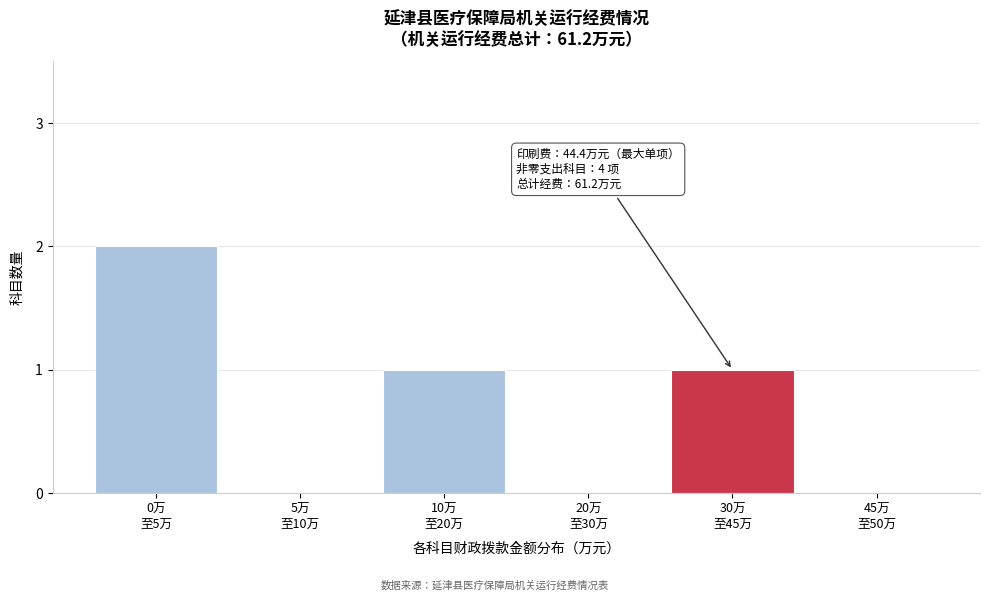

What is the sum of all values?

4